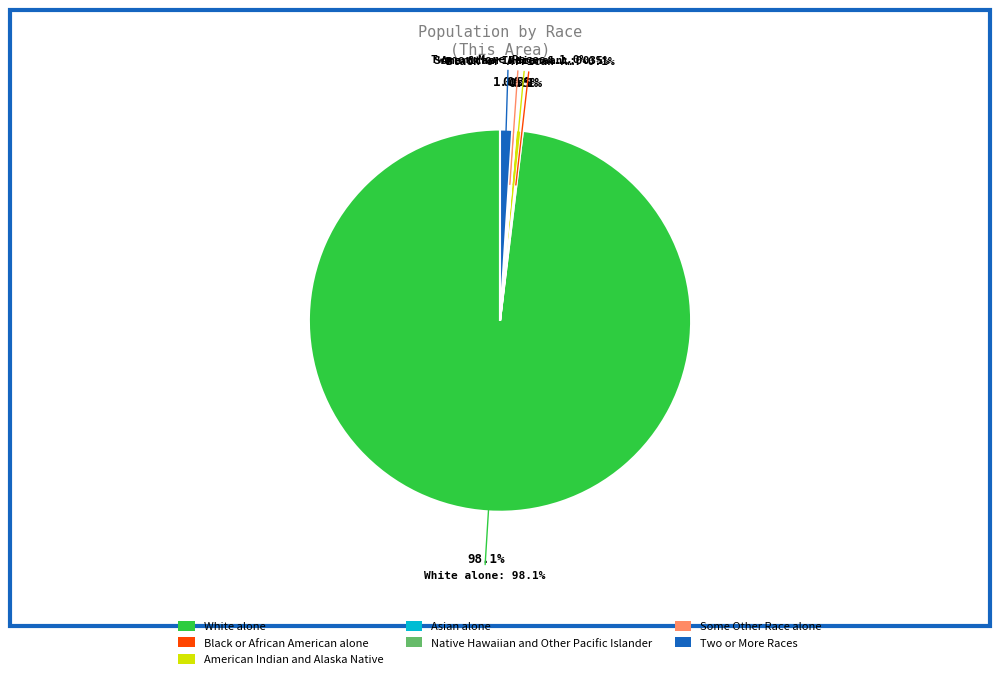

What is the change in value from White alone to Black or African American alone?

-2302